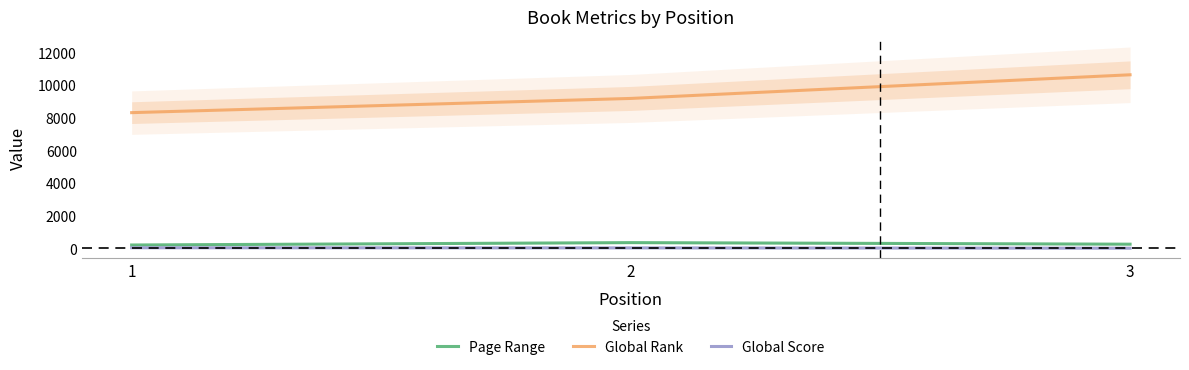

Is the value of Page Range at 2 greater than the value of Global Rank at 1?

No